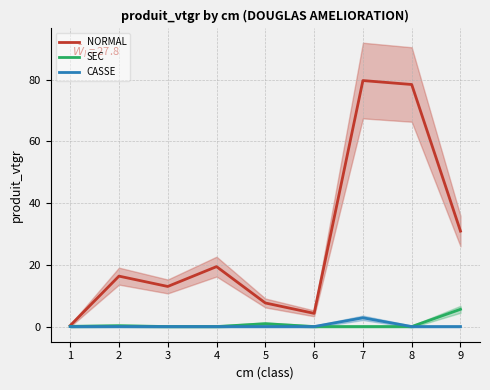

The value of CASSE at 6 is -1.6. True or false?

False